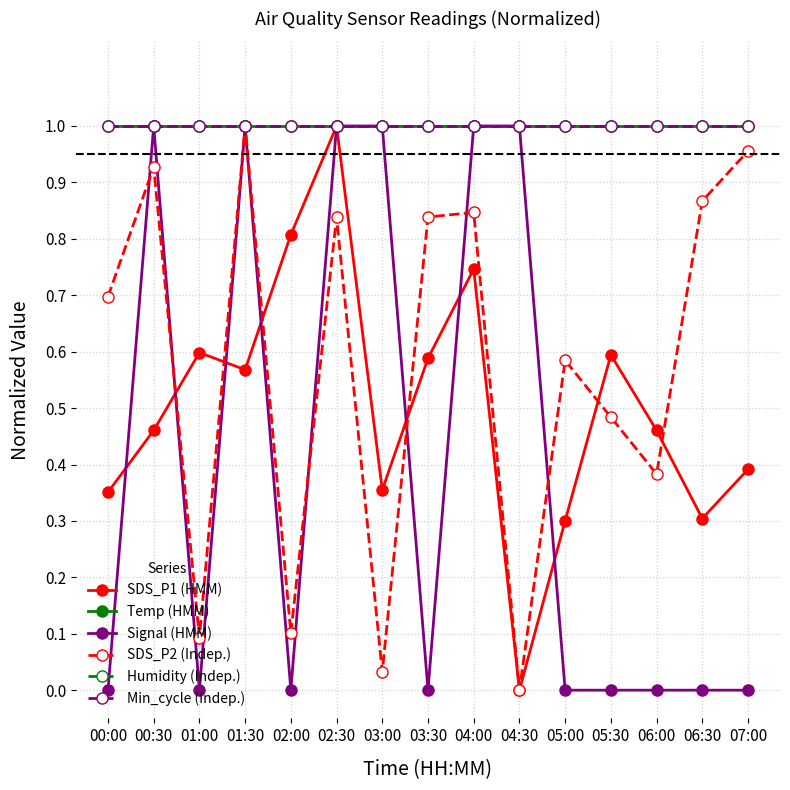

True or false: Temp (HMM) and Signal (HMM) cross at least once.

False